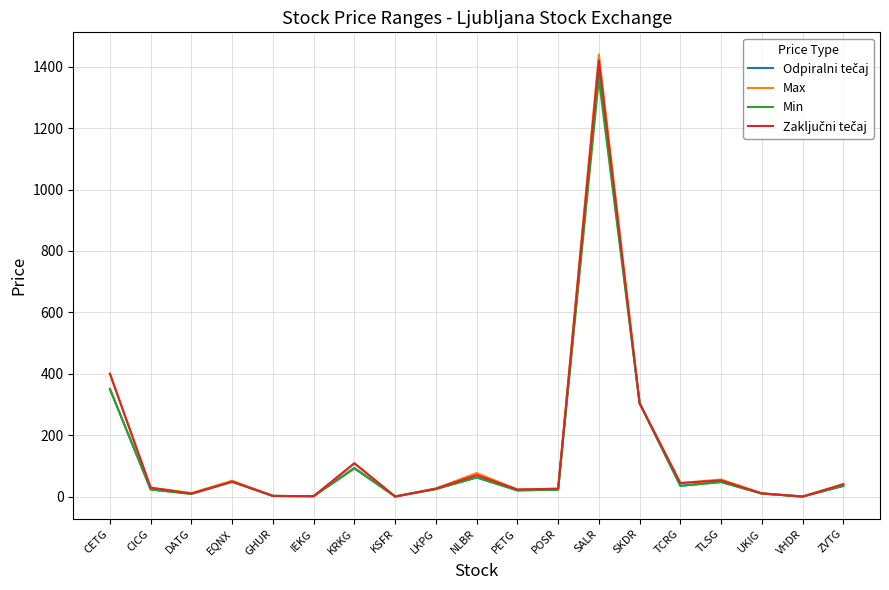

At which label is Min closest to 680?

CETG